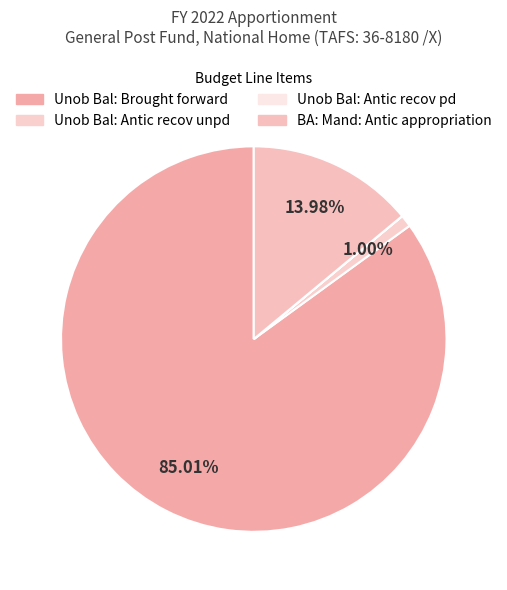

To the nearest percent, what is the average slice percentage?

25%